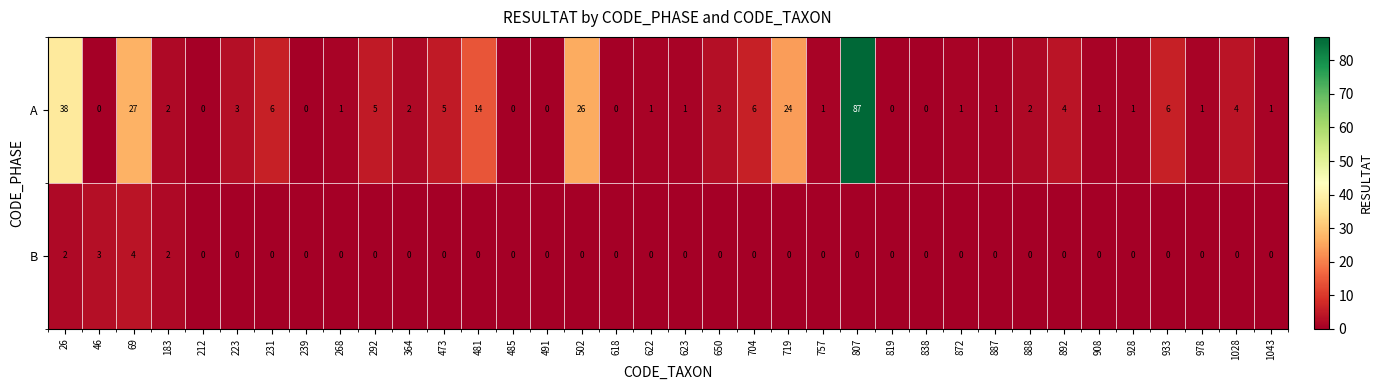

Is it true that B equals 1 at 888?

False